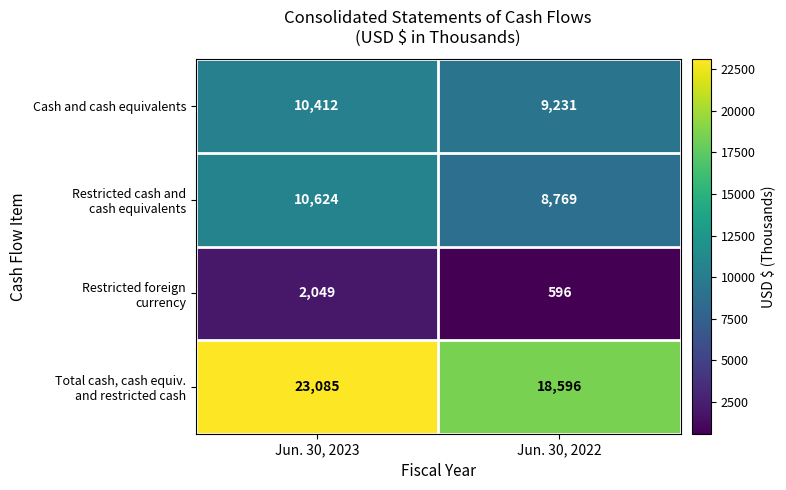

What is the total value across all series at Jun. 30, 2022?

37192